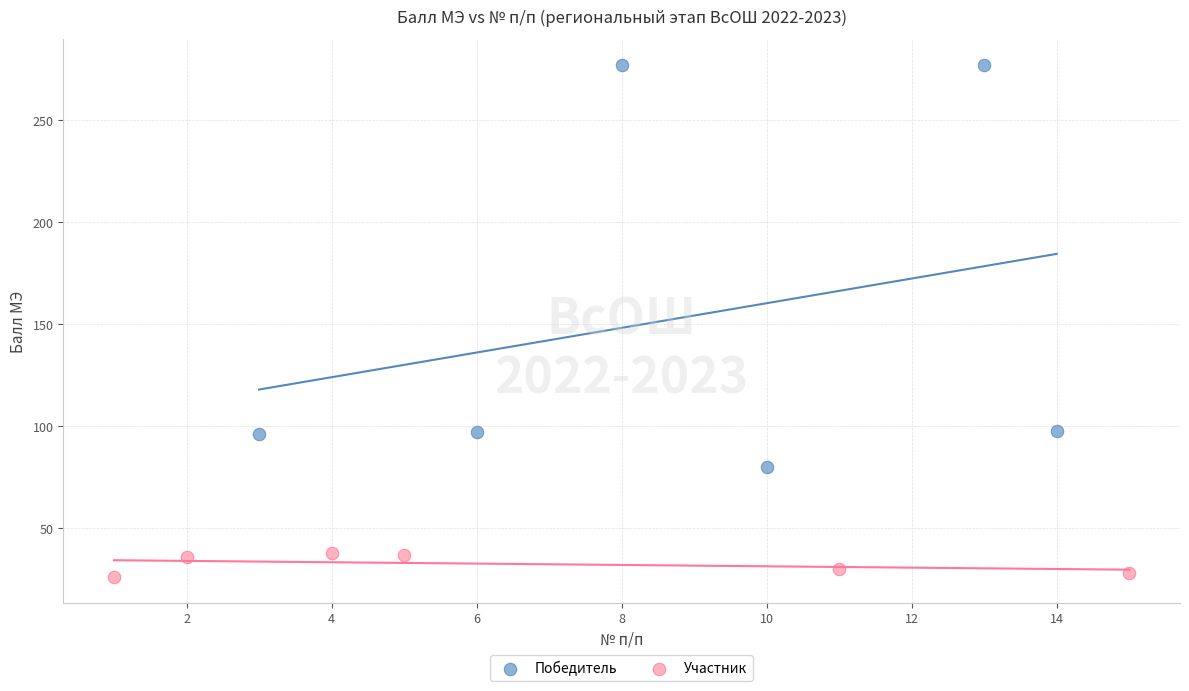

Which series reaches the minimum Y coordinate?

Участник